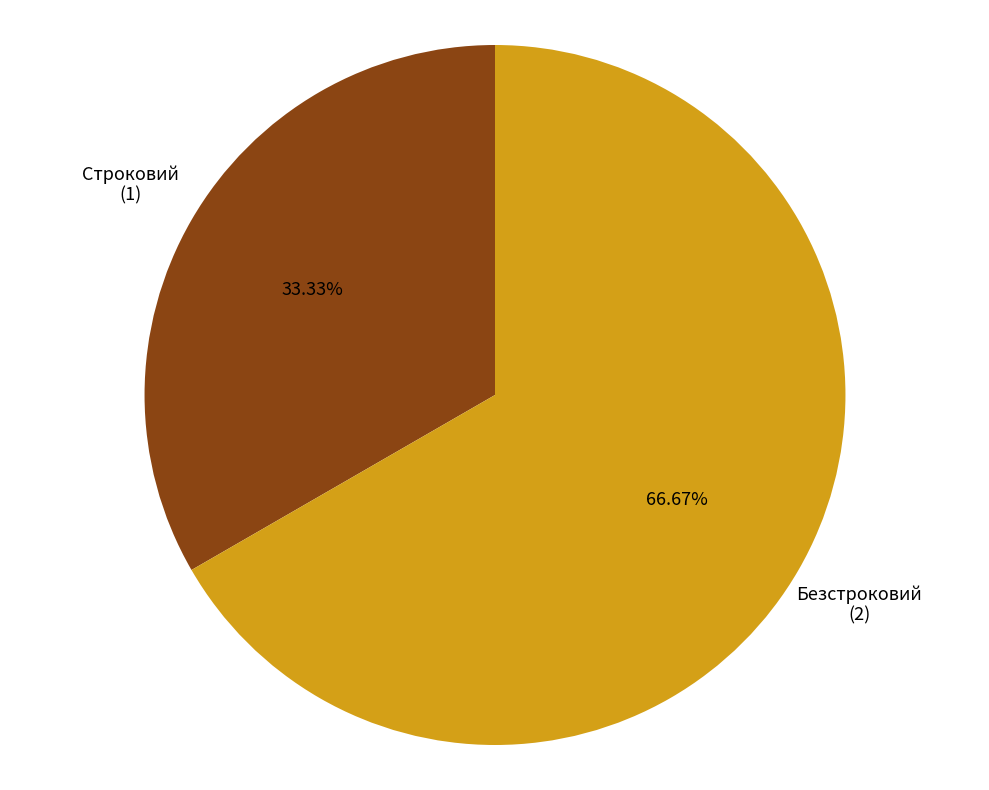

To the nearest percent, what percentage of the pie is Строковий?

33%